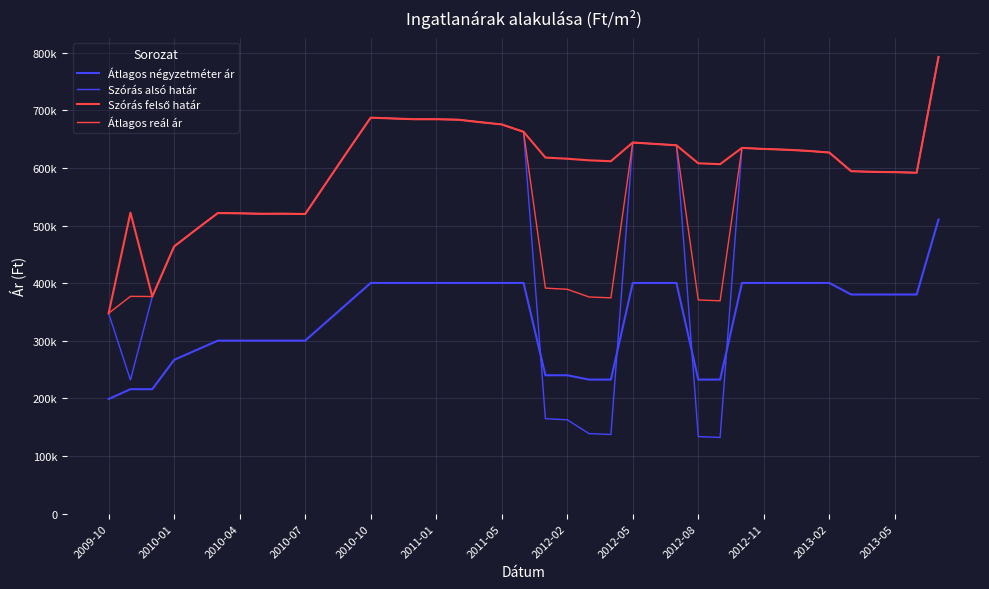

Does the chart display data point markers on the line(s)?

No